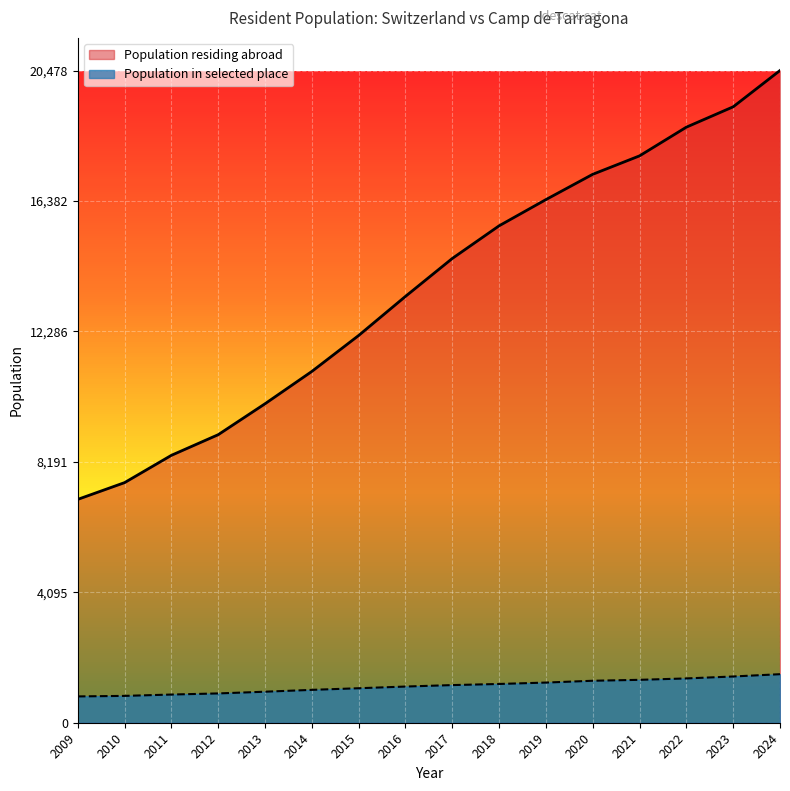

True or false: Population in selected place and Population residing abroad cross at least once.

False